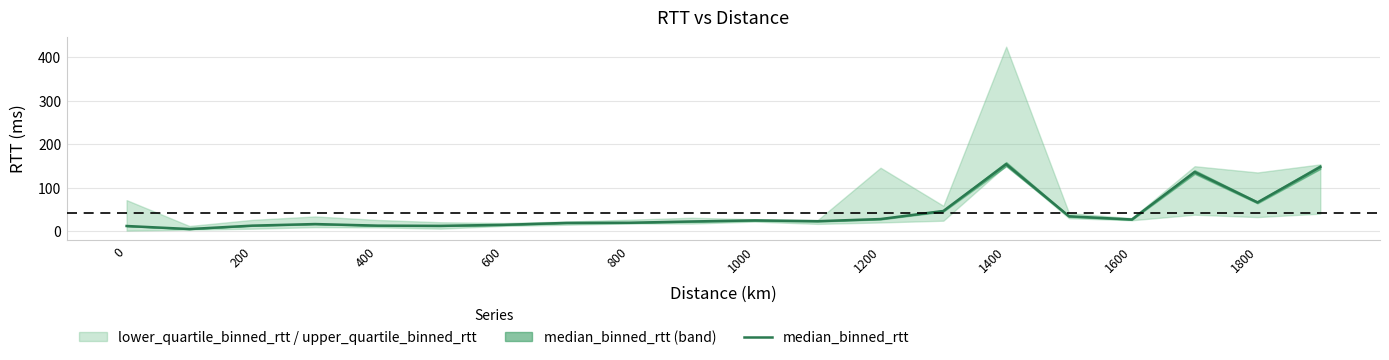

Is it true that median_binned_rtt equals 107.5 at 1800?

False